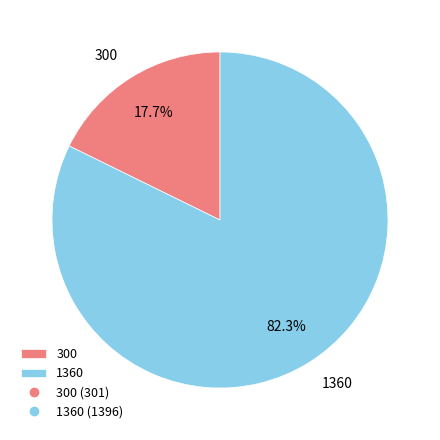

Rank the categories by value from lowest to highest.

300, 1360